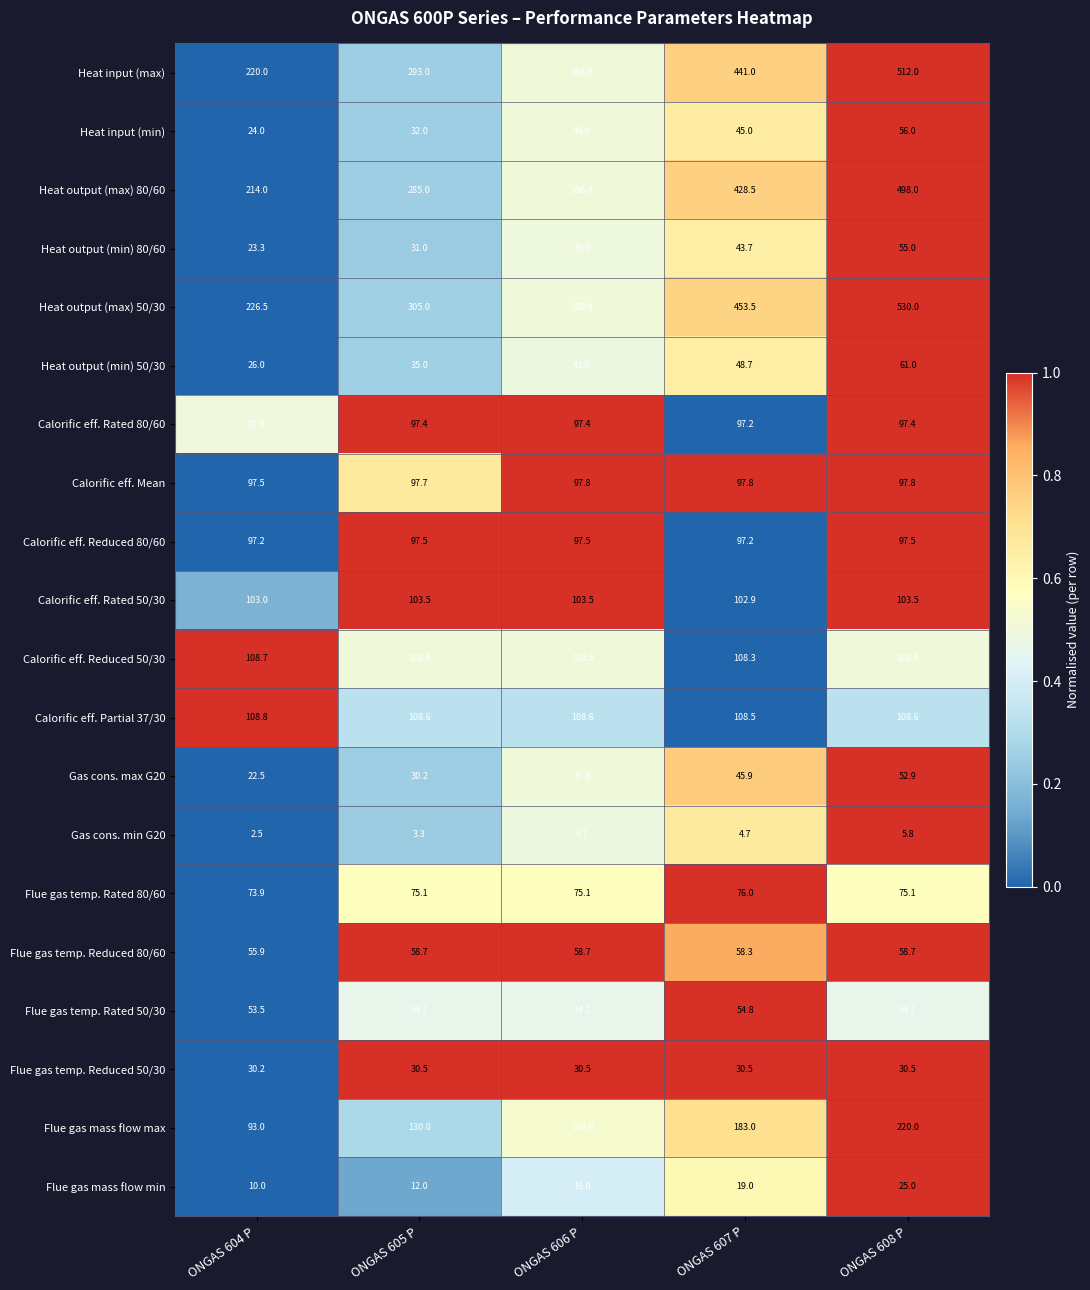

Which series changed the most between ONGAS 604 P and ONGAS 608 P?

Heat output (max) 50/30